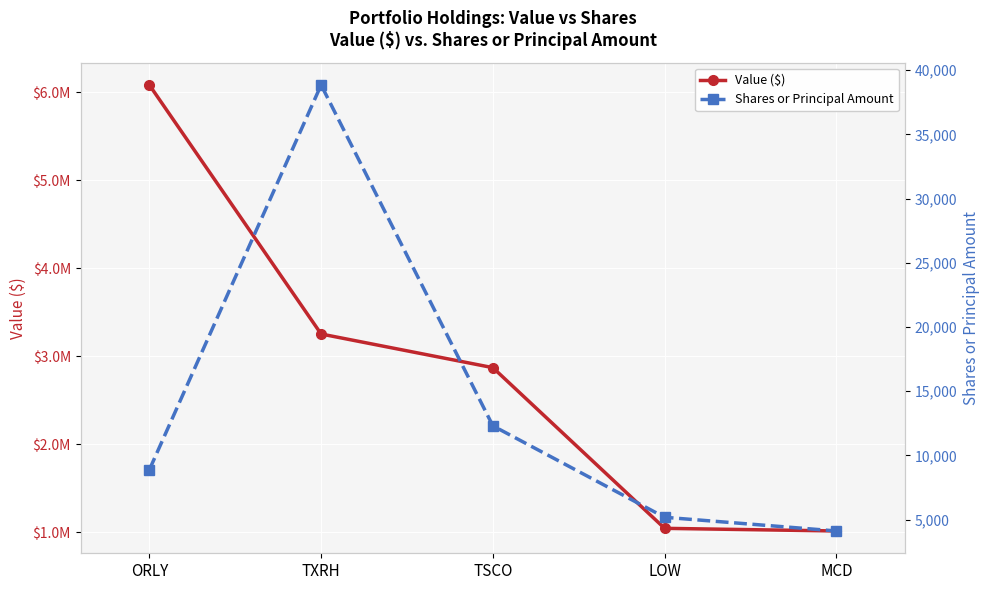

True or false: Value ($) and Shares or Principal Amount intersect in this chart.

False